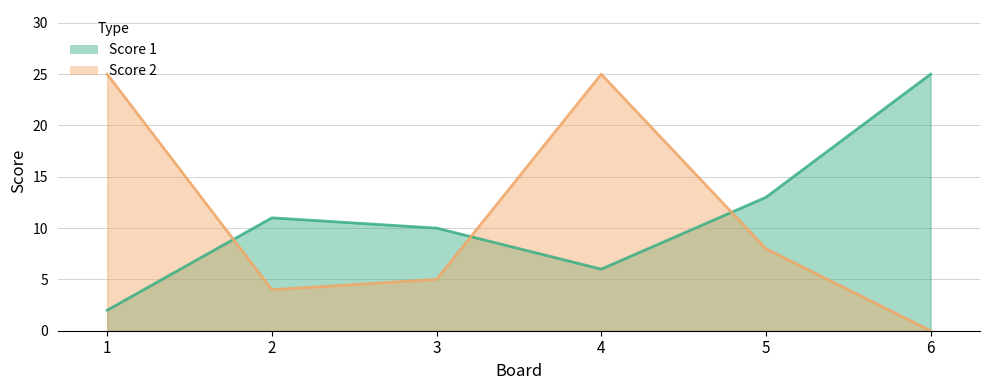

Rank the categories by Score 1 value from highest to lowest.

6, 5, 2, 3, 4, 1